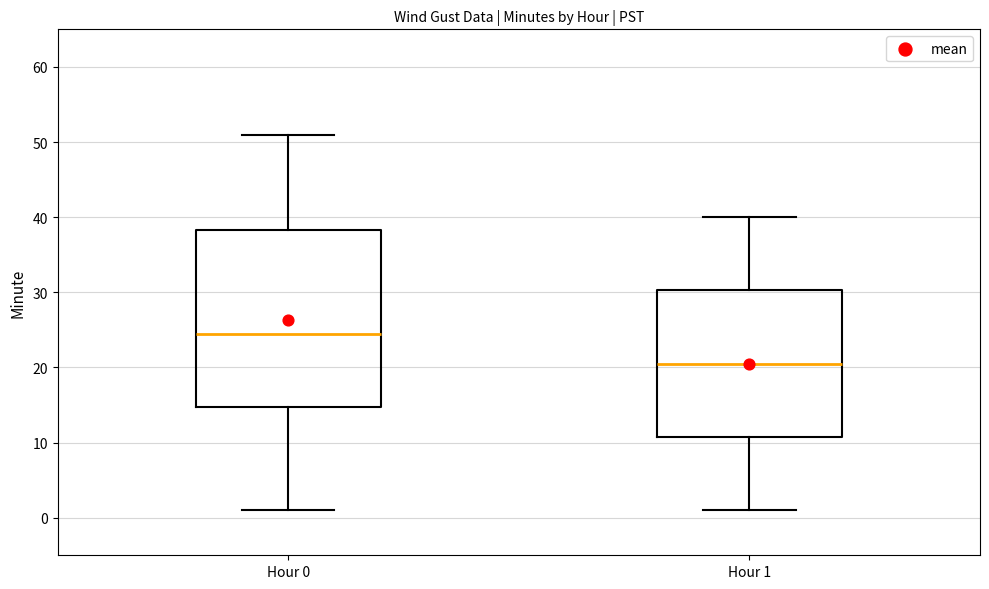

Where does the median line of the box for Hour 0 sit on the y-axis? The values are not printed on the chart, so give them approximately, as read against the axis.

25